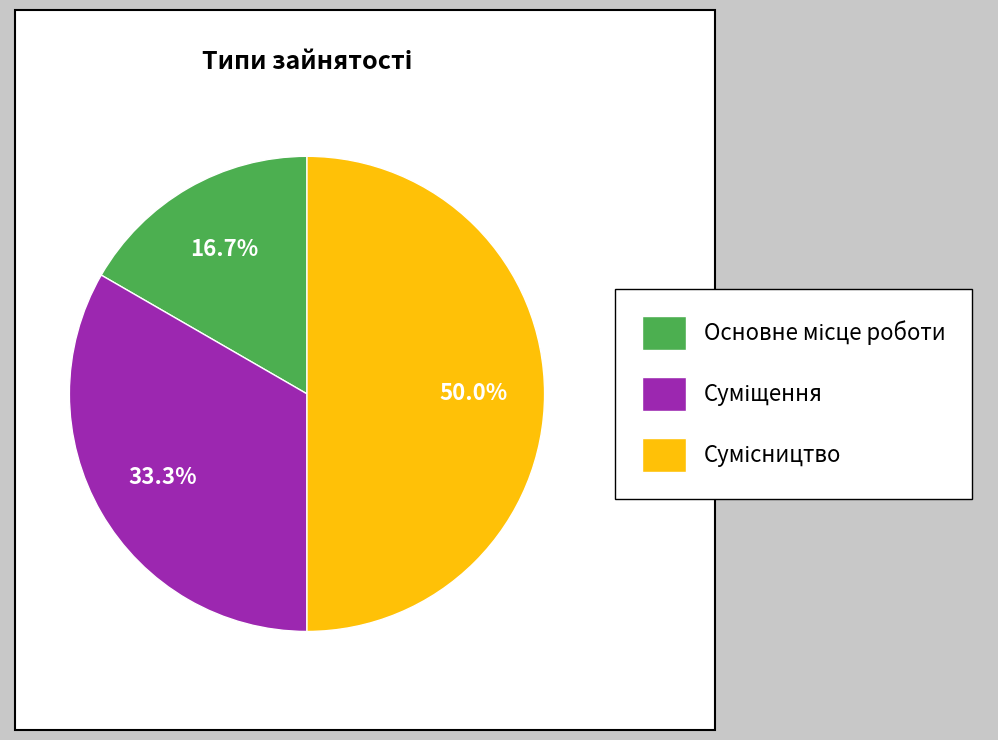

How many segments does this pie chart have?

3